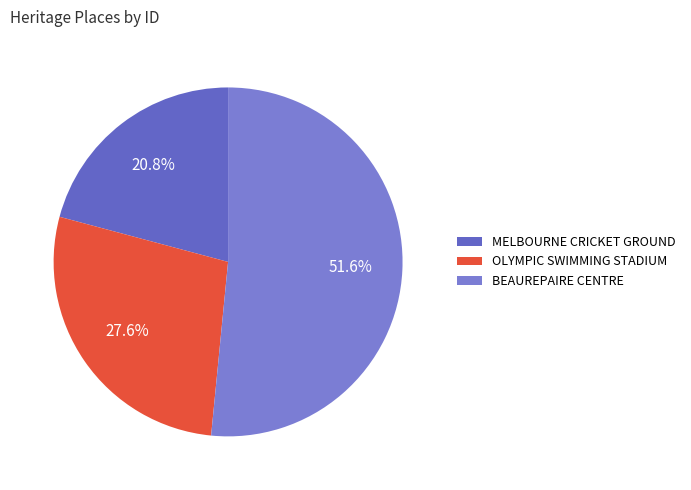

True or false: MELBOURNE CRICKET GROUND accounts for 21% of the total.

True